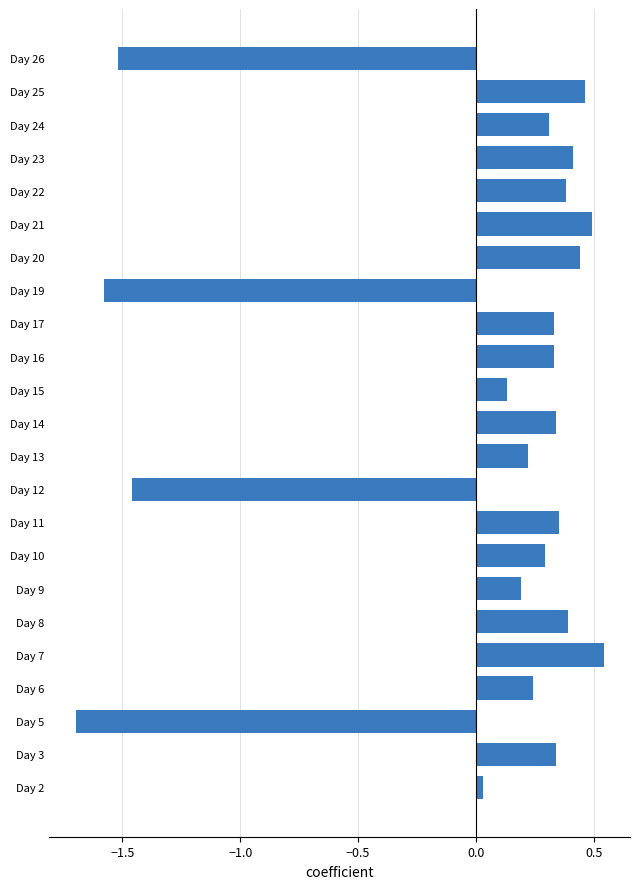

Is it true that the value at Day 16 is 0.3?

True